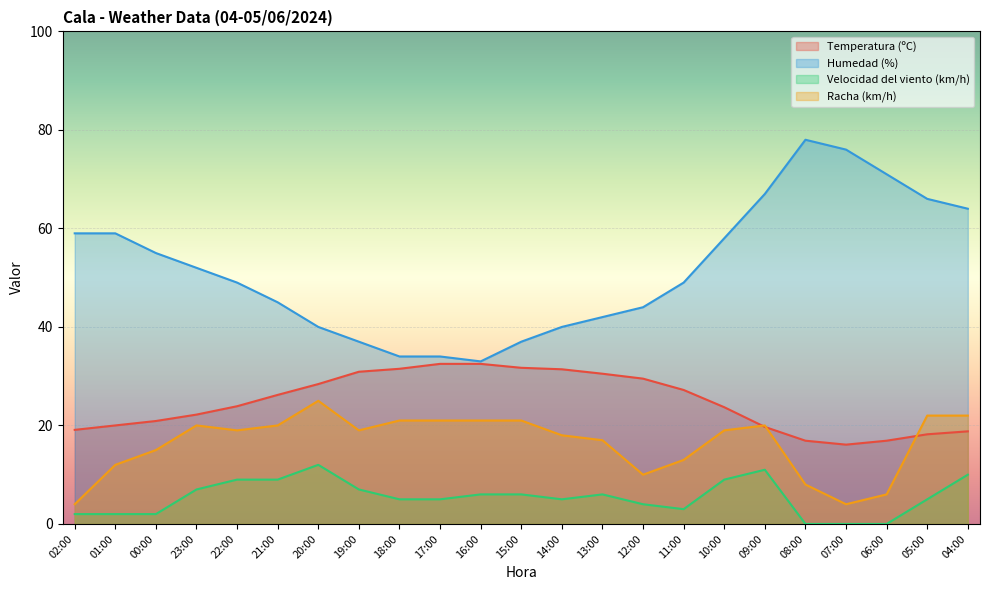

True or false: Velocidad del viento (km/h) and Temperatura (ºC) cross at least once.

False